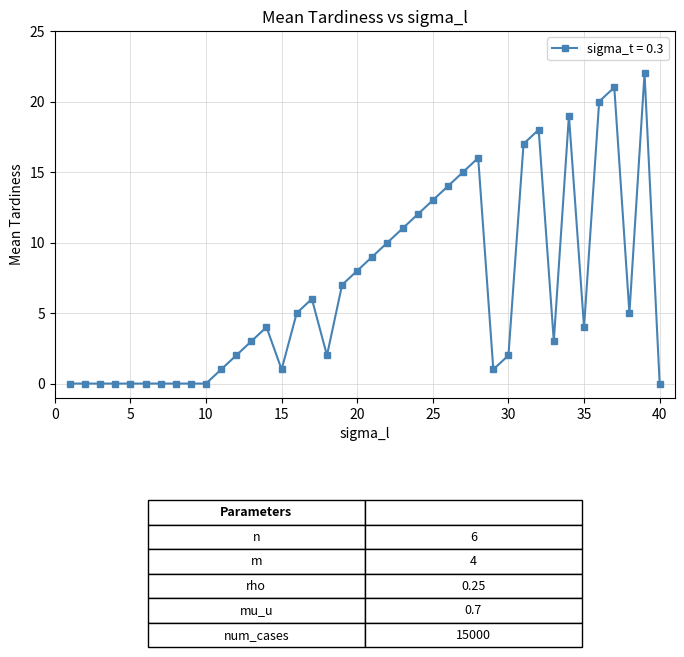

What is the sum of all values?

271